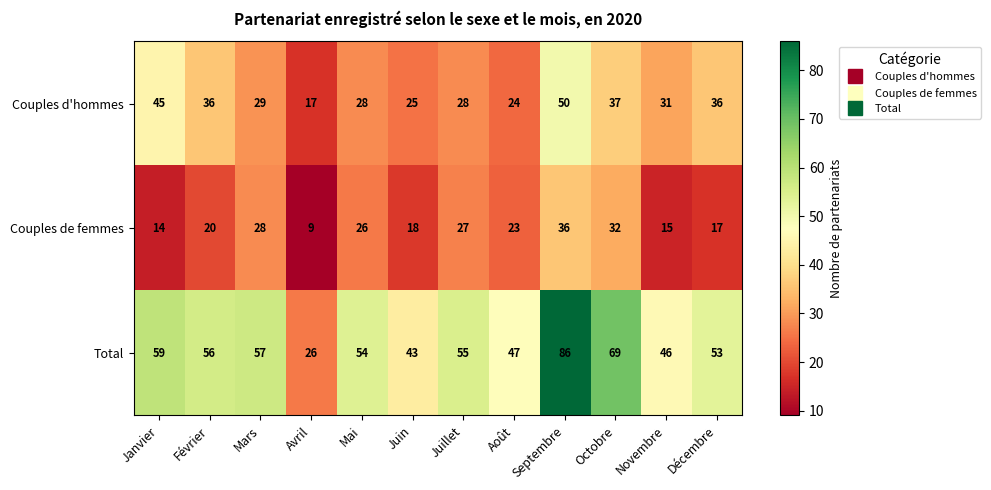

What is the minimum value shown in the chart?

9